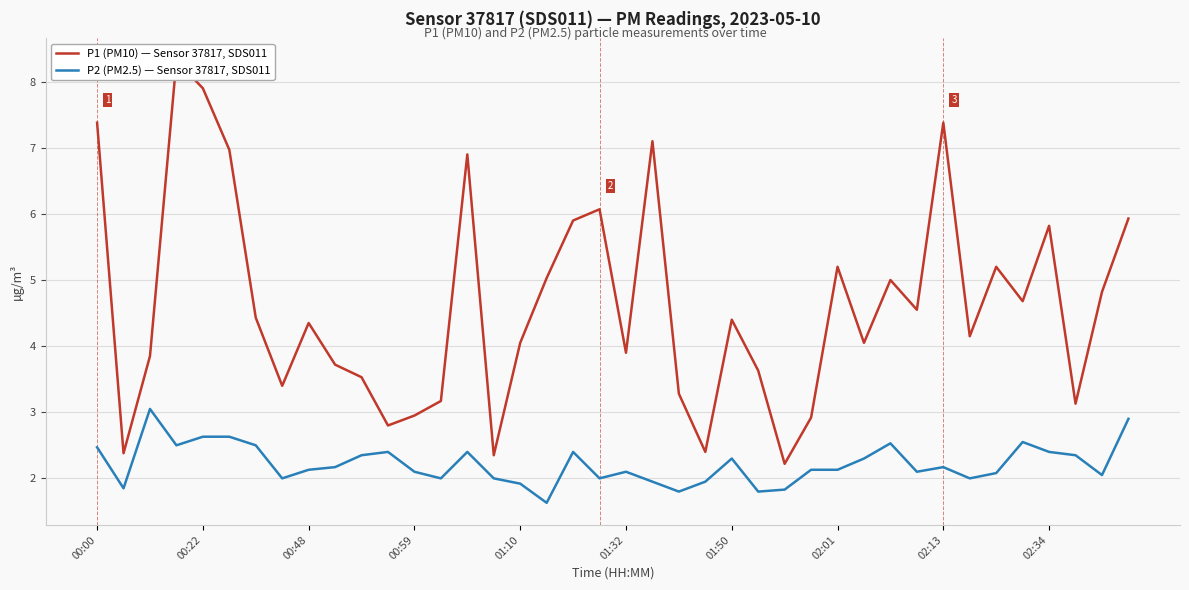

True or false: P1 (PM10) — Sensor 37817, SDS011 and P2 (PM2.5) — Sensor 37817, SDS011 cross at least once.

False